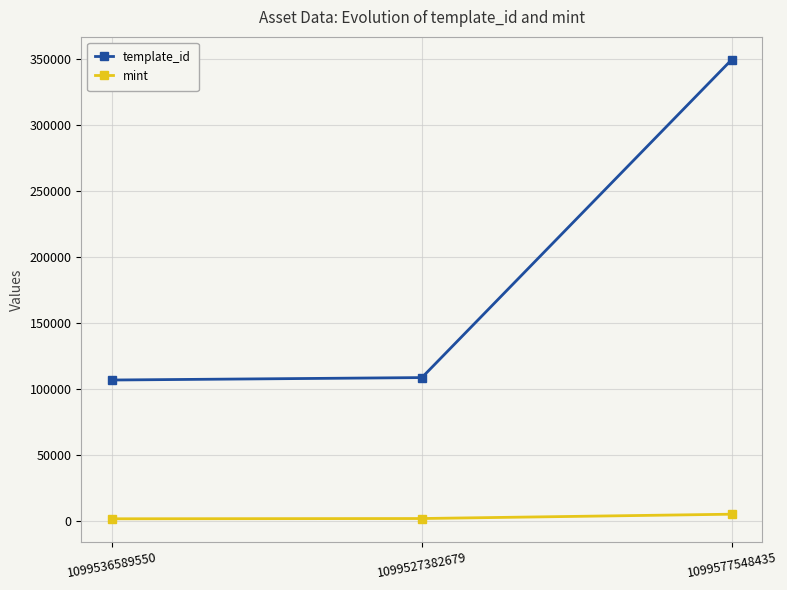

Rank the series by their maximum value, from highest to lowest.

template_id, mint